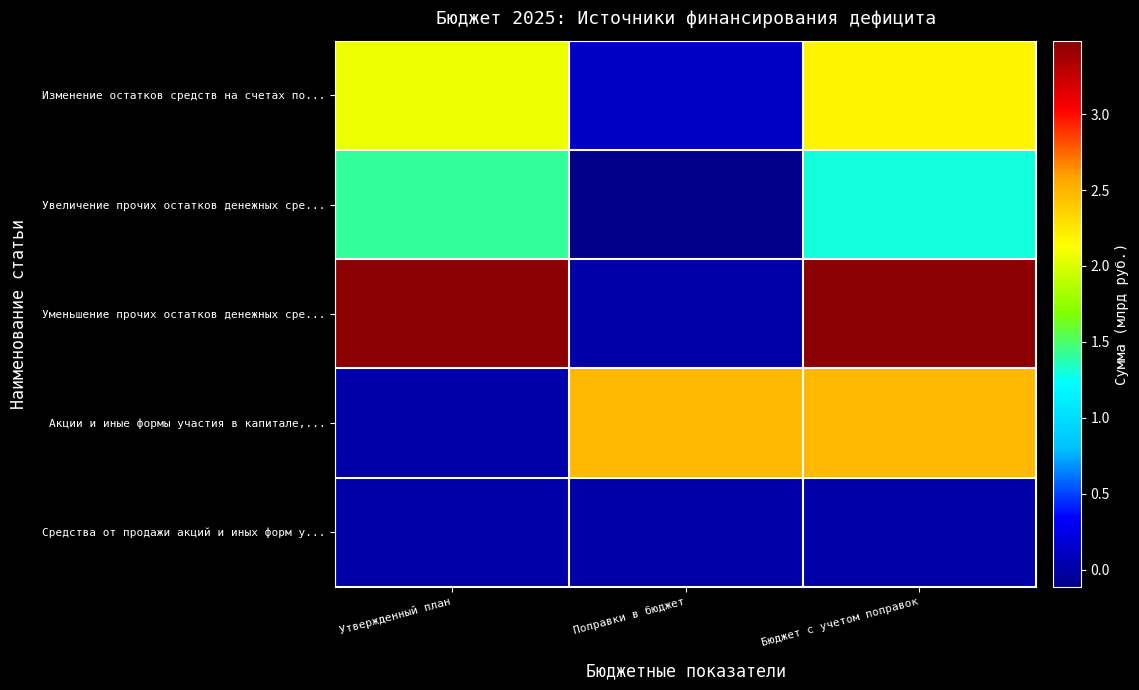

Which category has the lowest value across all series?

Поправки в бюджет